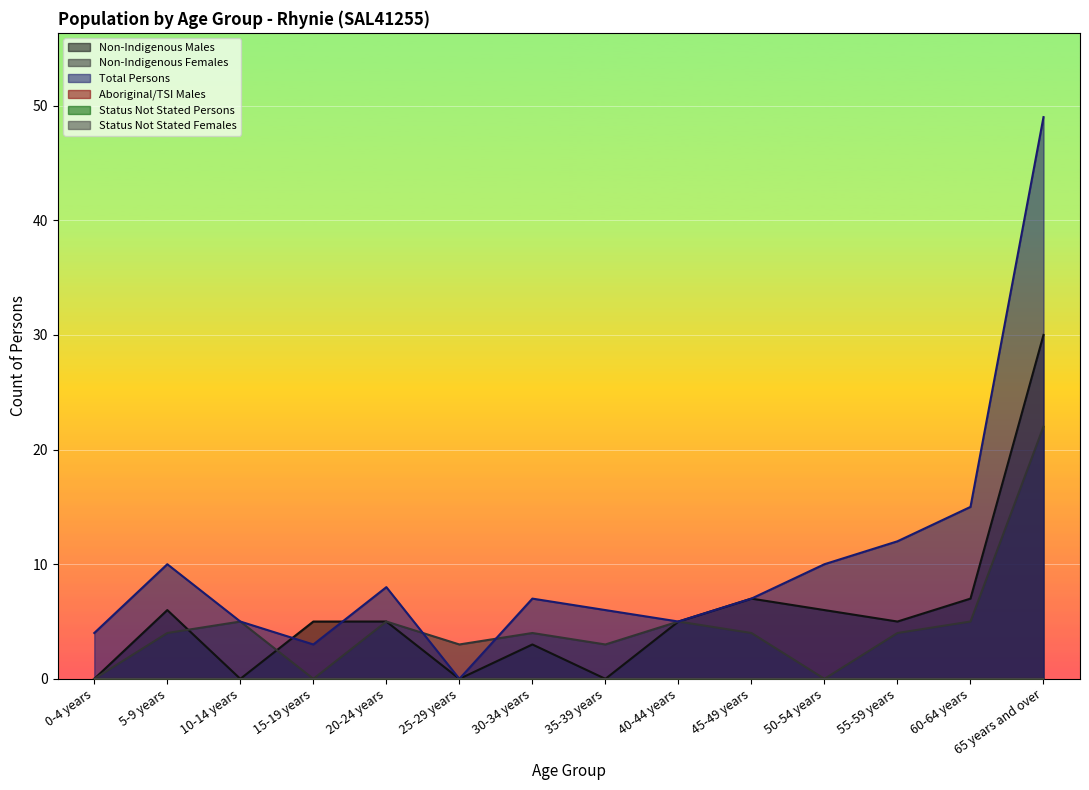

At 65 years and over, list the series in order from largest to smallest.

Total Persons, Non-Indigenous Males, Non-Indigenous Females